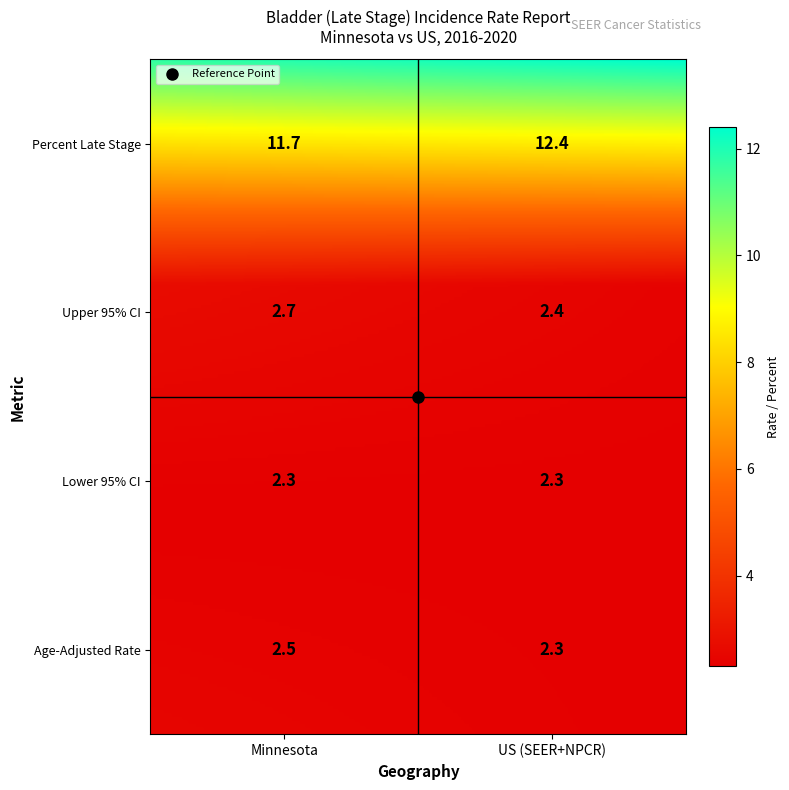

Reading left to right, extract all data points from this chart.

Minnesota: 0=2.5	1=2.3	2=2.7	3=11.7
US (SEER+NPCR): 0=2.3	1=2.3	2=2.4	3=12.4